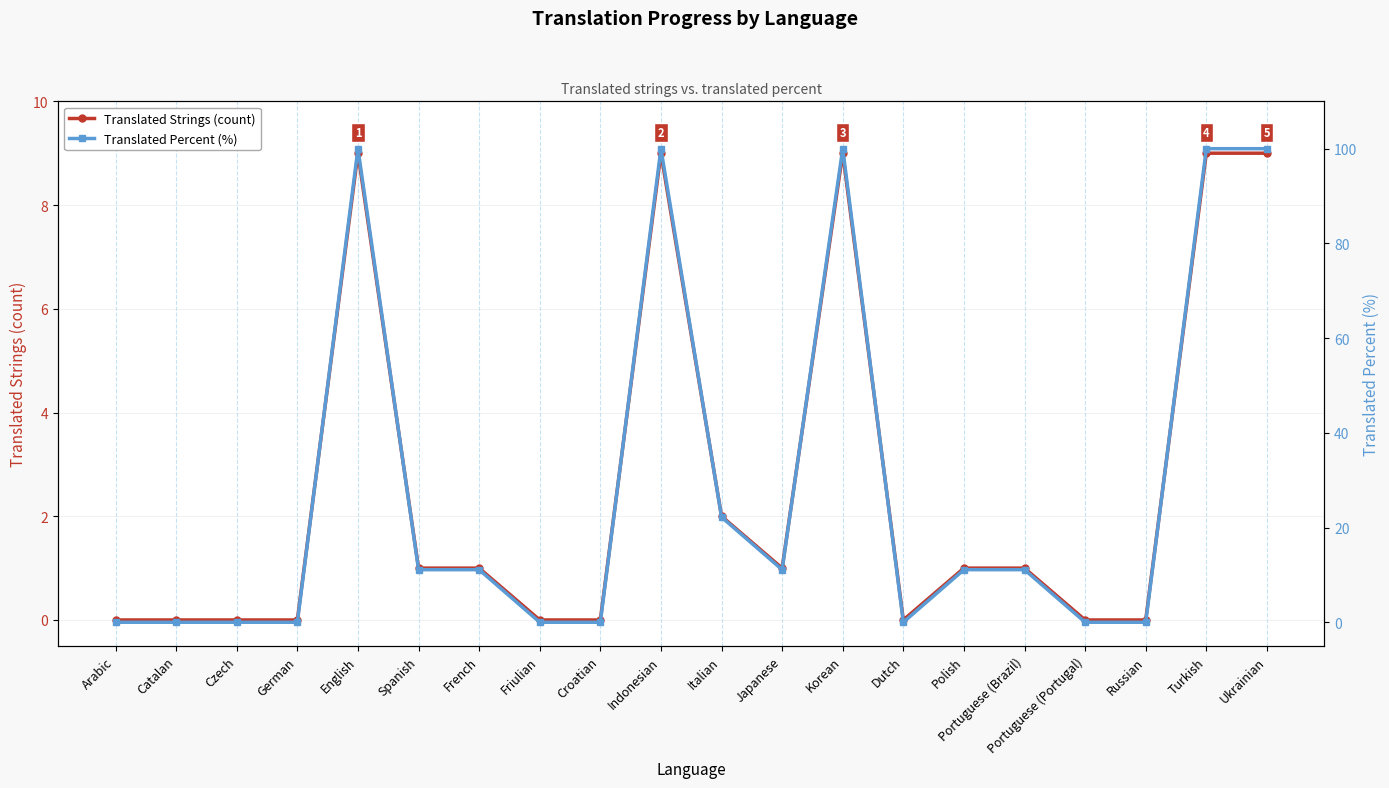

What is the average value of the Translated Strings (count) series?

2.6